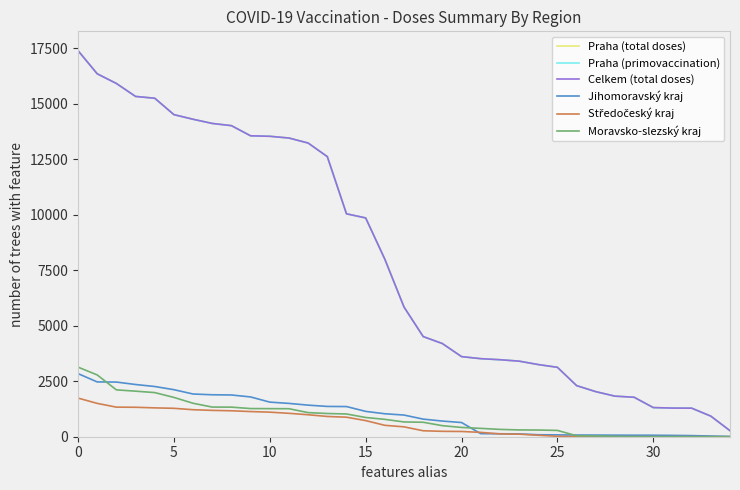

Reading right to left, extract all data points from this chart.

Praha (total doses): 271	927	1286	1290	1312	1777	1827	2029	2301	3125	3249	3403	3467	3514	3607	4195	4509	5838	7992	9851	10036	12611	13223	13448	13527	13548	14005	14105	14293	14502	15240	15321	15905	16341	17383
Praha (primovaccination): 271	927	1286	1290	1312	1777	1827	2029	2301	3125	3249	3403	3467	3514	3607	4195	4509	5838	7992	9851	10036	12611	13223	13448	13527	13548	14005	14105	14293	14502	15240	15321	15905	16341	17383
Celkem (total doses): 271	927	1286	1290	1312	1777	1827	2029	2301	3125	3249	3403	3467	3514	3607	4195	4509	5838	7992	9851	10036	12611	13223	13448	13527	13548	14005	14105	14293	14502	15240	15321	15905	16341	17383
Jihomoravský kraj: 13	31	50	60	67	68	70	74	76	83	89	127	133	138	639	705	793	975	1034	1141	1358	1364	1422	1500	1558	1791	1879	1889	1923	2118	2261	2351	2461	2467	2842
Středočeský kraj: 0	0	0	0	0	1	1	2	3	18	66	115	127	196	236	243	268	445	513	726	879	912	989	1054	1106	1133	1168	1186	1216	1279	1299	1326	1332	1501	1740
Moravsko-slezský kraj: 0	0	0	1	2	3	12	30	44	284	301	306	330	376	418	497	651	665	782	866	1024	1045	1085	1261	1264	1268	1332	1335	1506	1770	1987	2051	2110	2782	3134